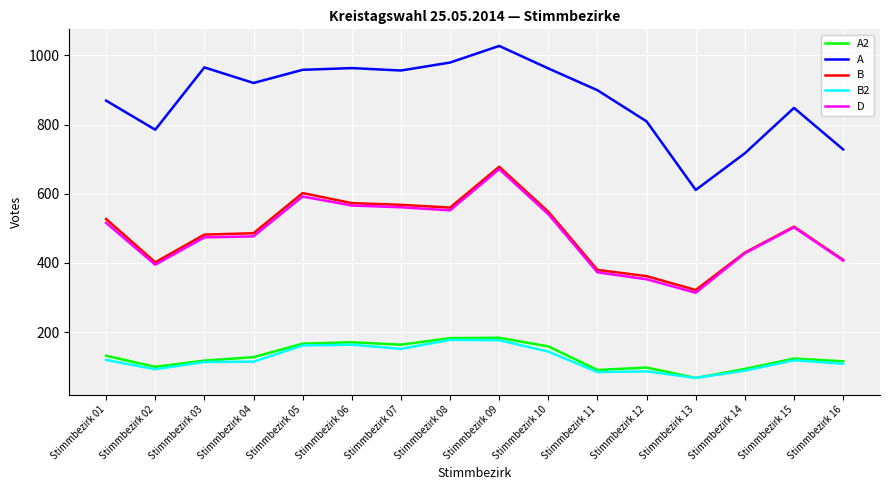

Which series has the largest range (max minus min)?

A